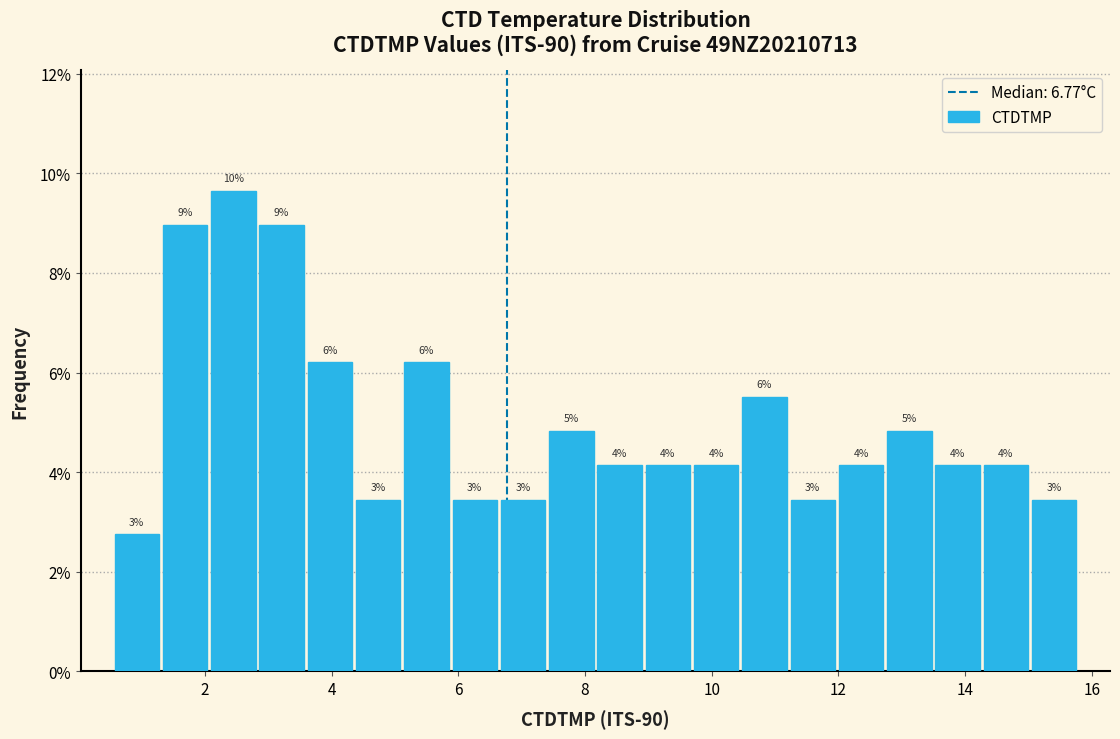

Around what value on the x-axis is the tallest bar? Give the approximate position of its centre, as read against the axis.

2.4